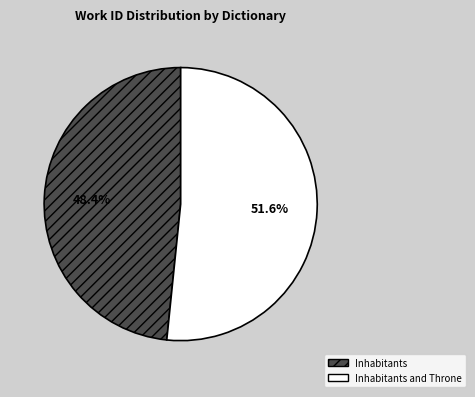

To the nearest percent, what is the difference between the largest and smallest slice percentages?

3%